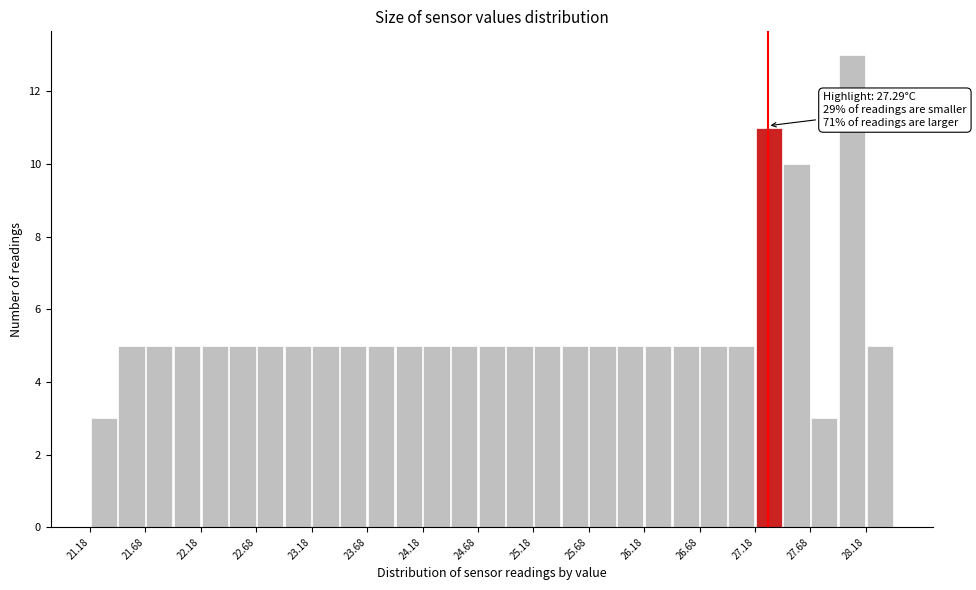

Over which range of the x-axis is the bar tallest?

27.925 to 28.175